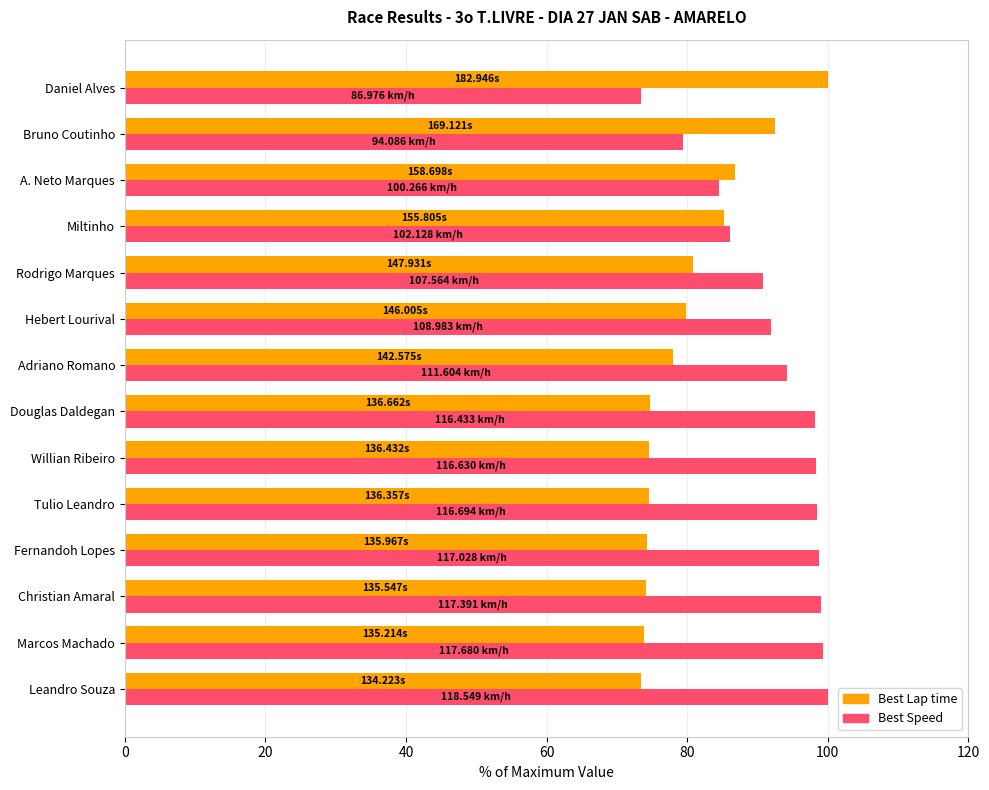

What is the total value across all series at Willian Ribeiro?

173.0